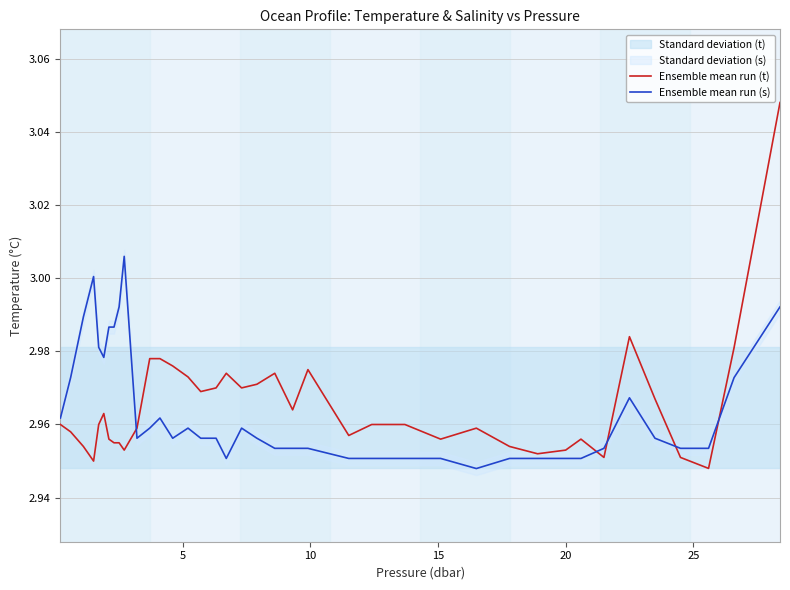

Reading left to right, extract all data points from this chart.

Ensemble mean run (t): 3.0	3.0	3.0	3.0	3.0	3.0	3.0	3.0	3.0	3.0	3.0	3.0	3.0	3.0	3.0	3.0	3.0	3.0	3.0	3.0	3.0	3.0	3.0	3.0	3.0	3.0	3.0	3.0	3.0	3.0	3.0	3.0	3.0	3.0	3.0	3.0	3.0	2.9	3.0	3.0
Ensemble mean run (s): 3.0	3.0	3.0	3.0	3.0	3.0	3.0	3.0	3.0	3.0	3.0	3.0	3.0	3.0	3.0	3.0	3.0	3.0	3.0	3.0	3.0	3.0	3.0	3.0	3.0	3.0	3.0	3.0	2.9	3.0	3.0	3.0	3.0	3.0	3.0	3.0	3.0	3.0	3.0	3.0